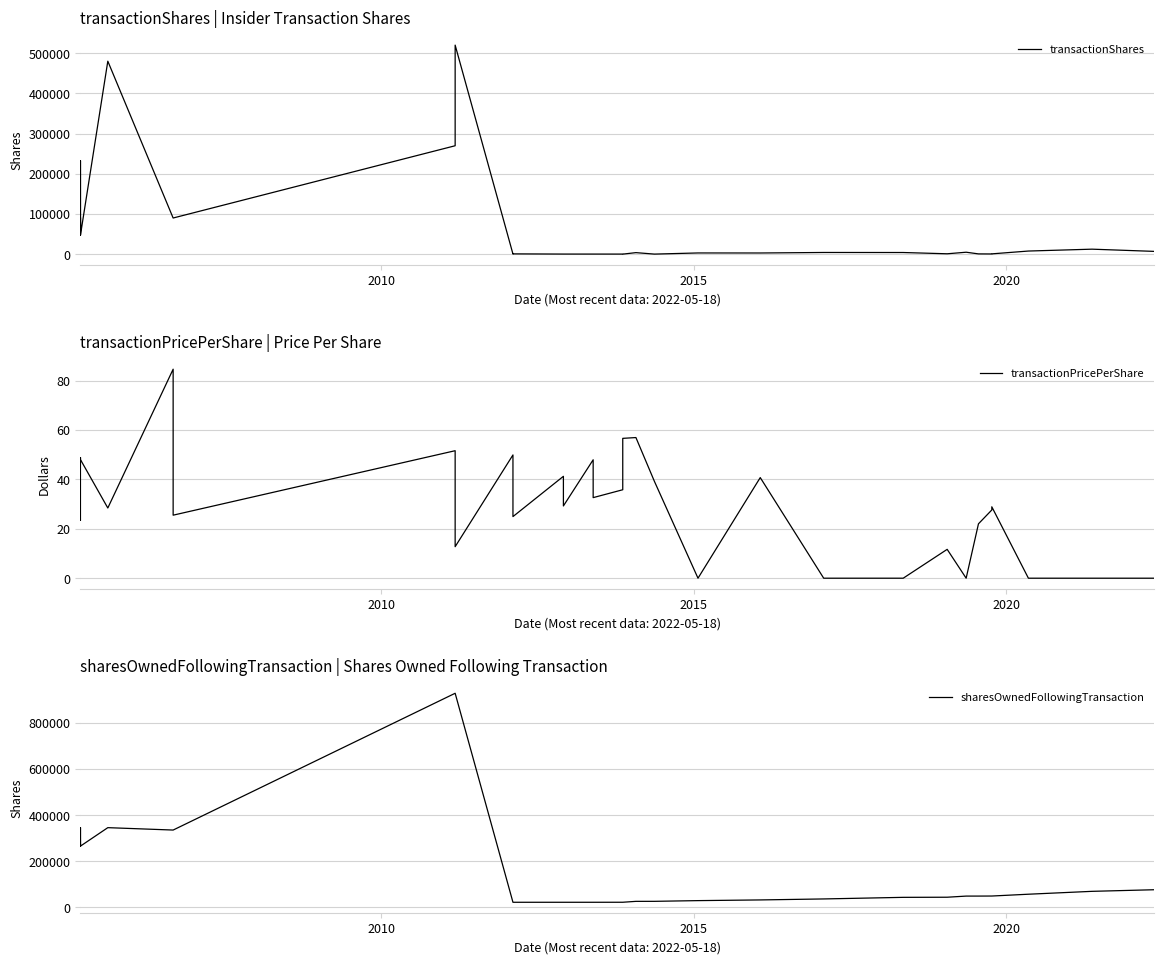

List the series in order of their peak value, highest first.

sharesOwnedFollowingTransaction, transactionShares, transactionPricePerShare